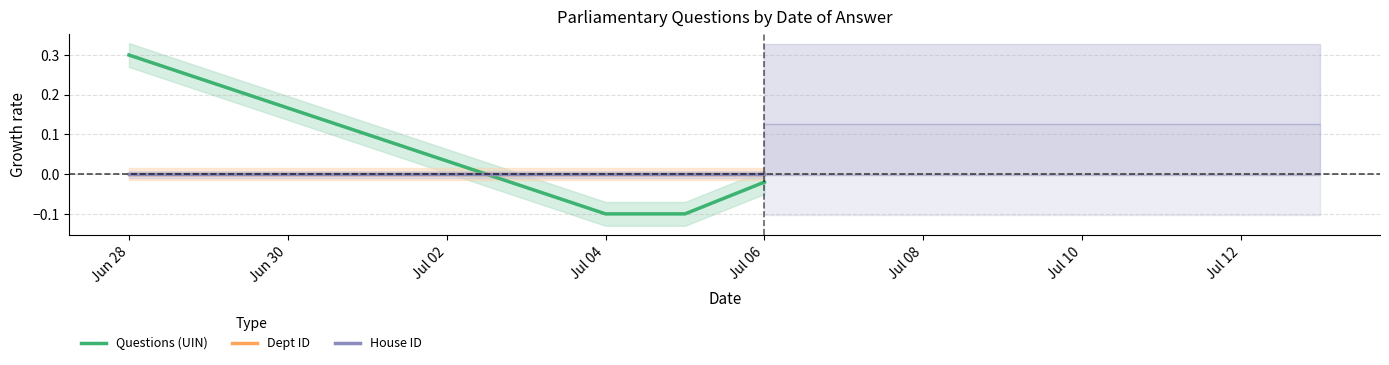

True or false: Questions (UIN) has more than 2 points higher than both neighbors.

False